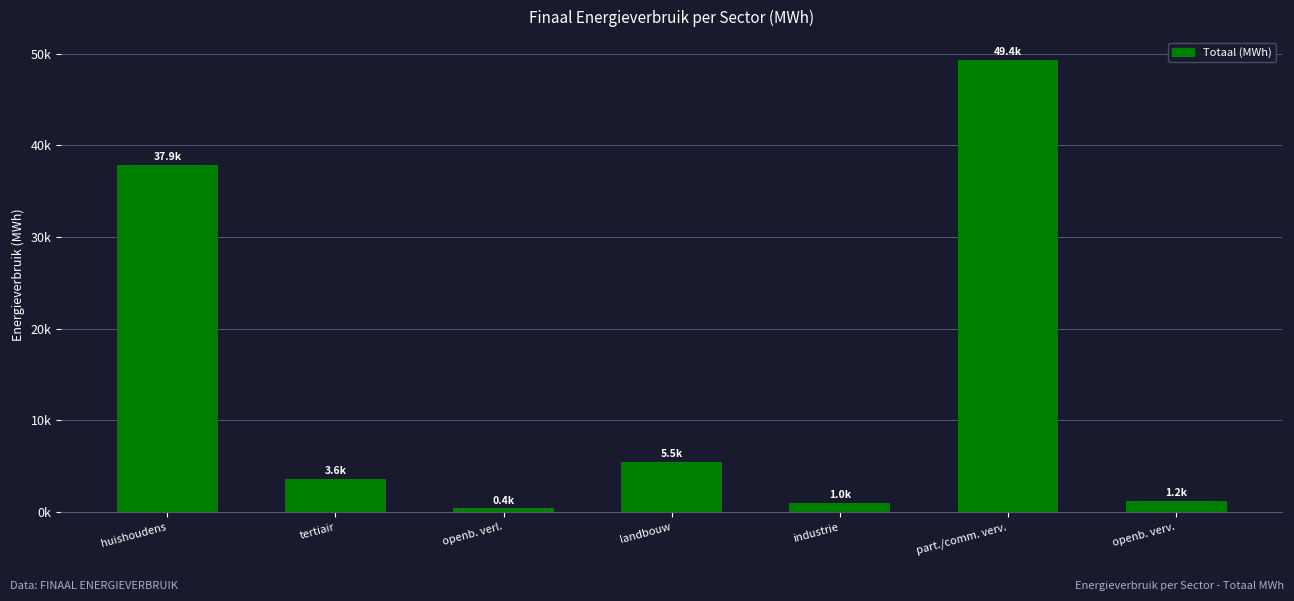

Are the bars horizontal?

No